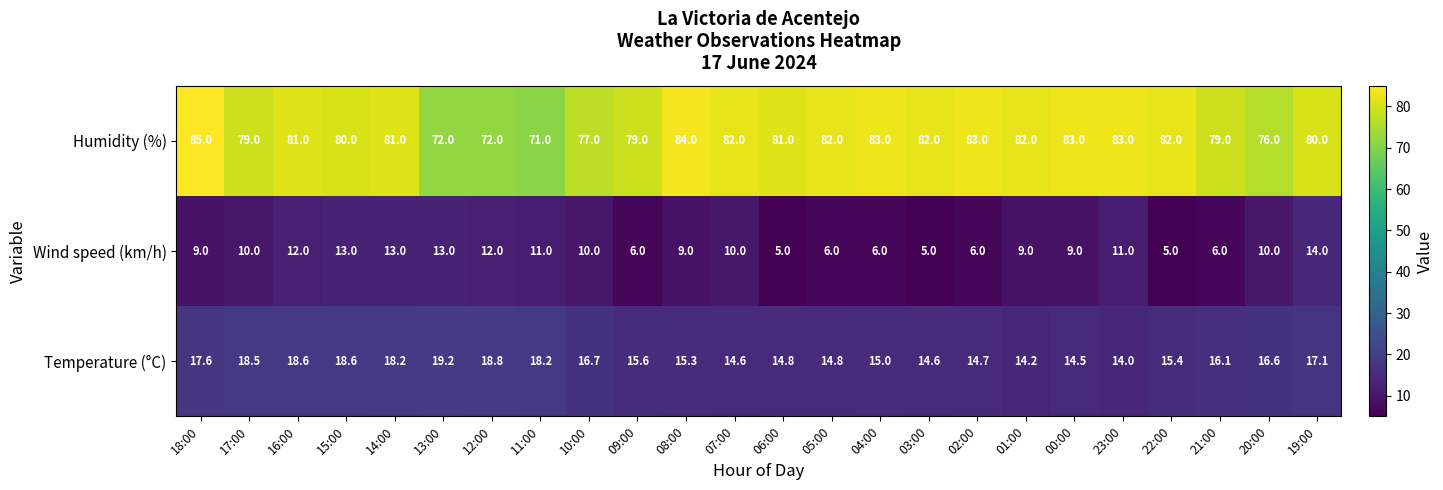

True or false: Temperature (°C) has a value of 15.6 at 09:00.

True